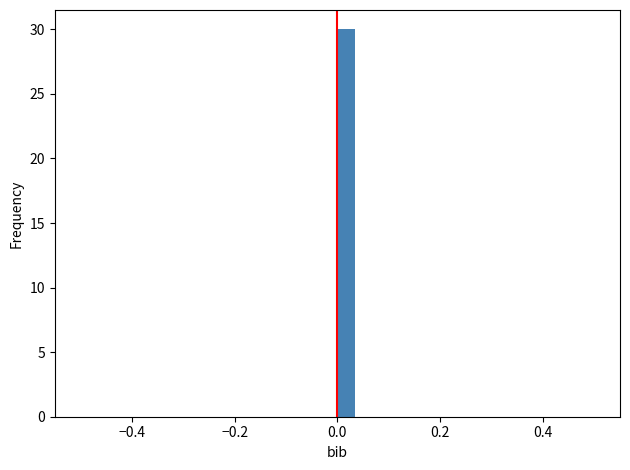

Read against the x-axis, roughly where is the centre of the tallest bar?

0.02